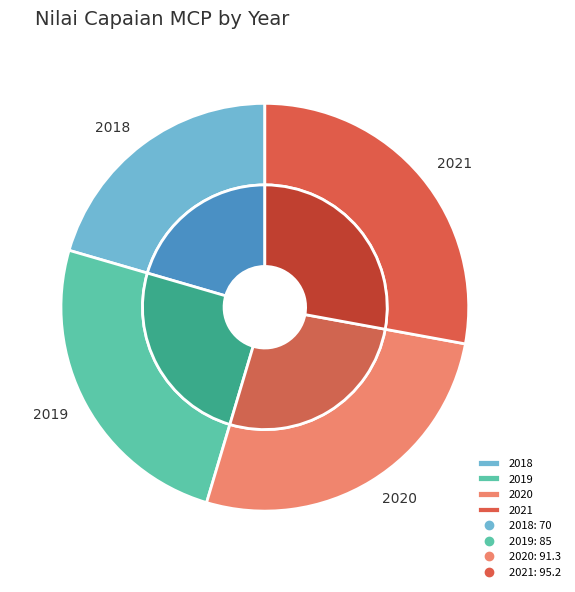

Which category has the smallest portion of the pie?

2018